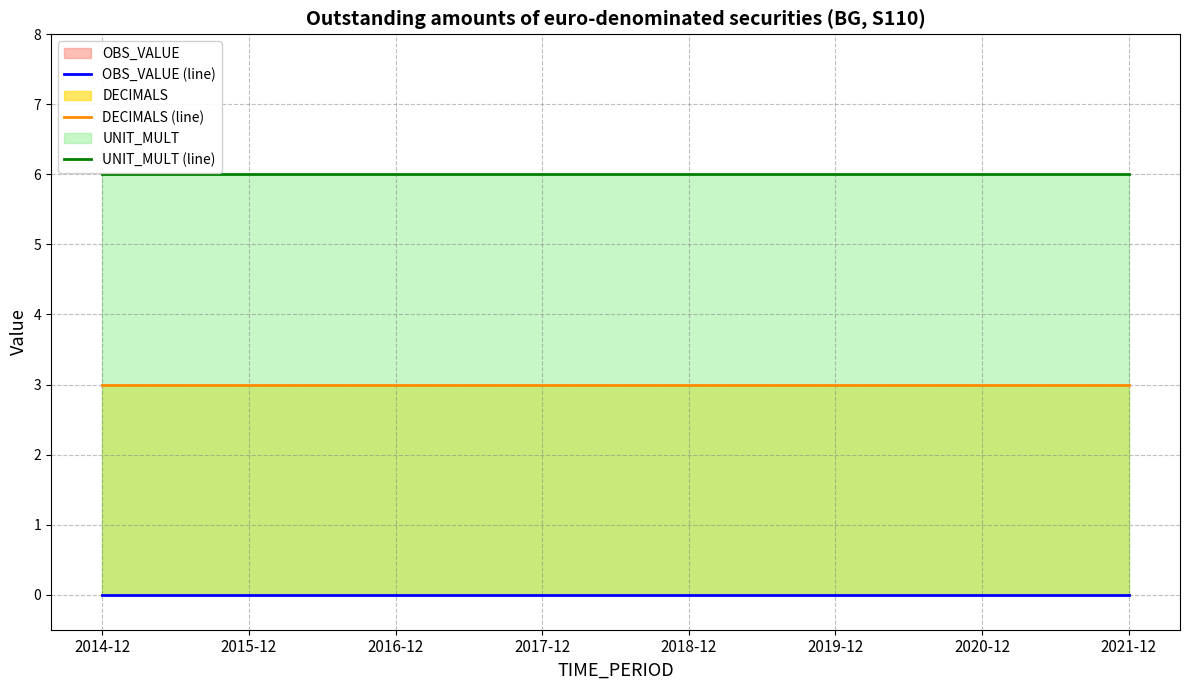

At how many categories does at least one series exceed 4?

8